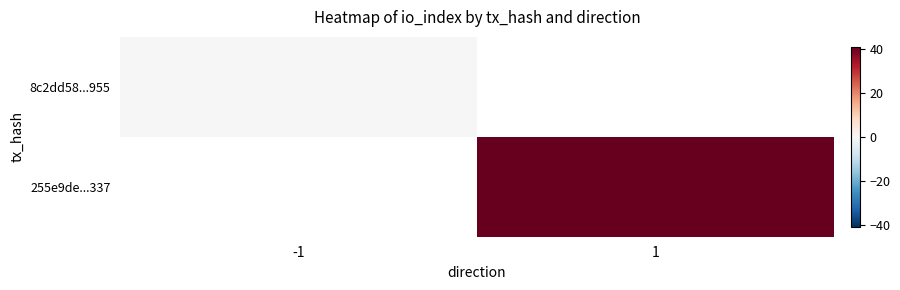

Which has a higher value, -1 or 1?

1